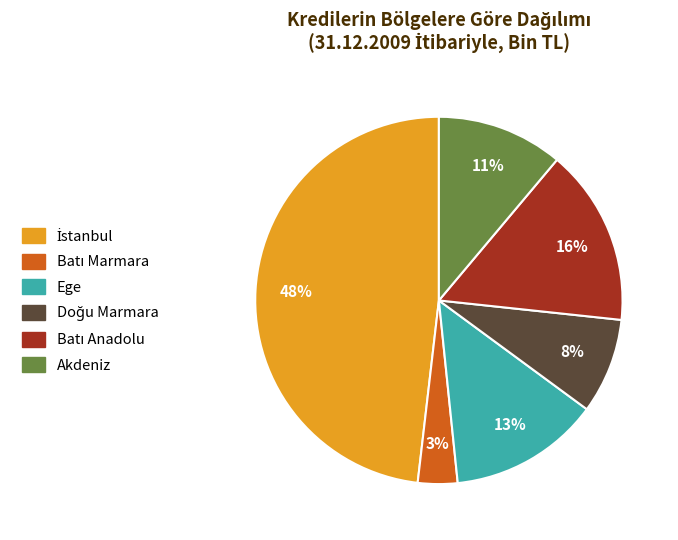

Is there any slice that represents more than half of the pie?

No